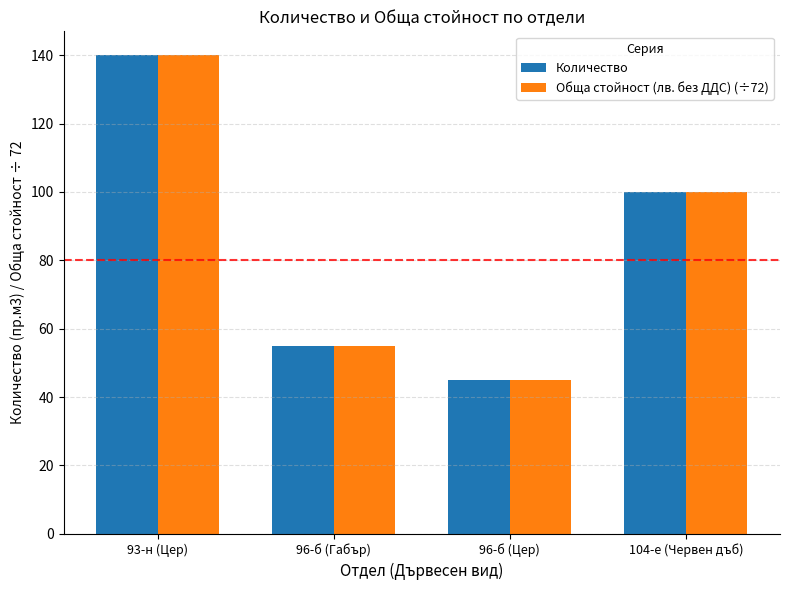

What is the minimum value shown in the chart?

45